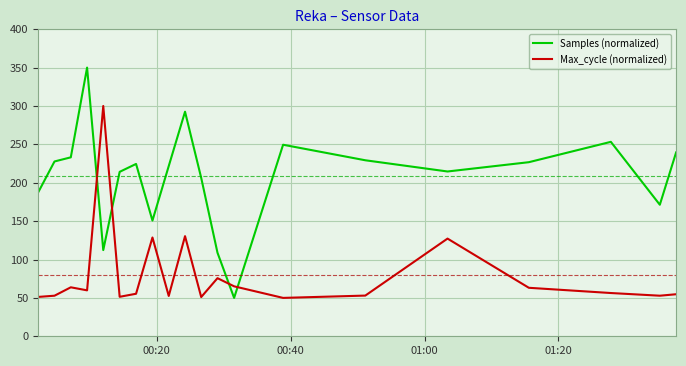

What is the lowest value of the Max_cycle (normalized) series?

50.0